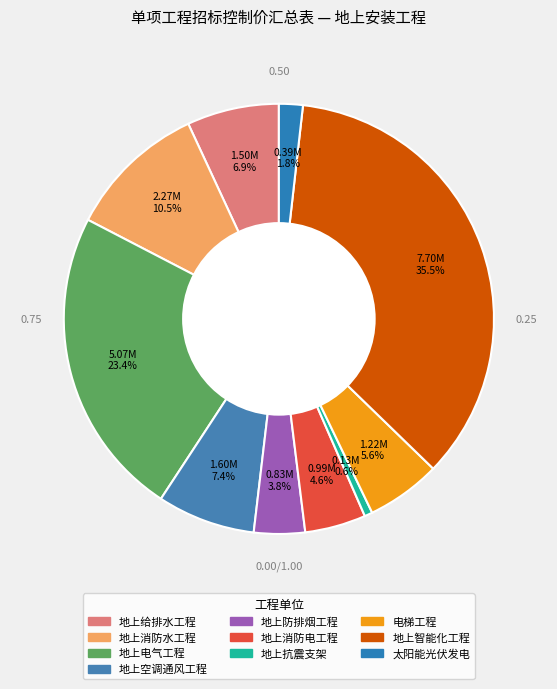

Is there any slice that represents more than half of the pie?

No